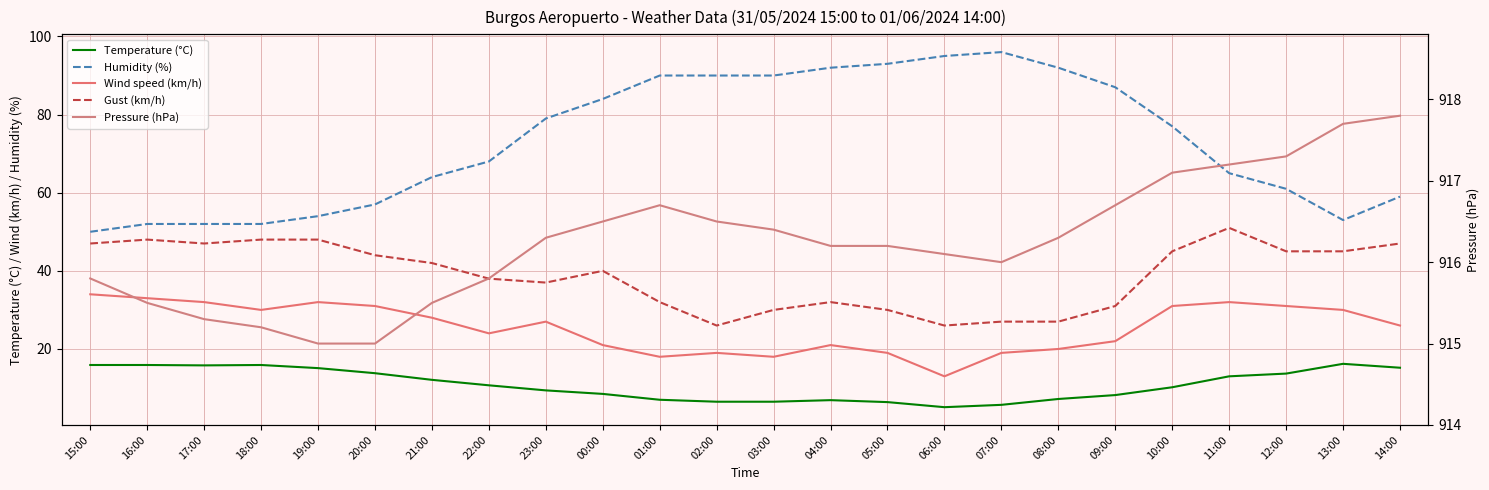

What is the label of the 23rd point from the left?

13:00